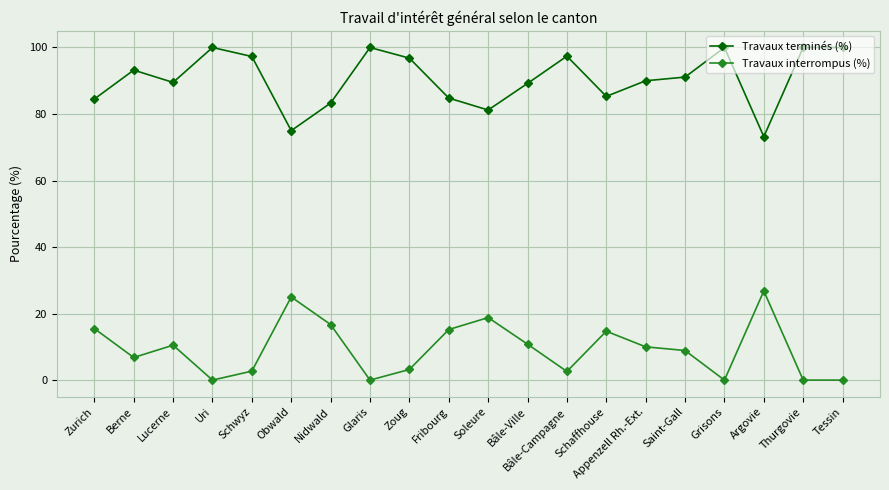

At which label does Travaux terminés (%) reach its minimum?

Argovie